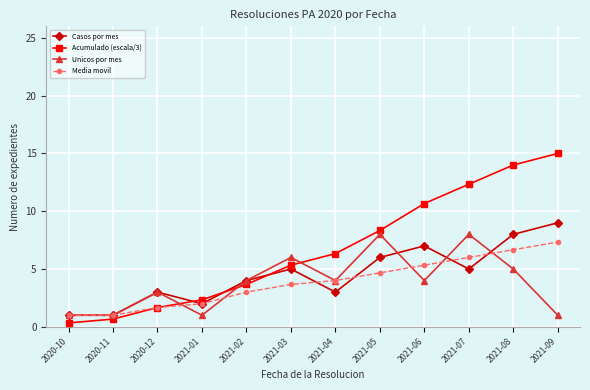

True or false: Media movil has more than 1 points higher than both neighbors.

False